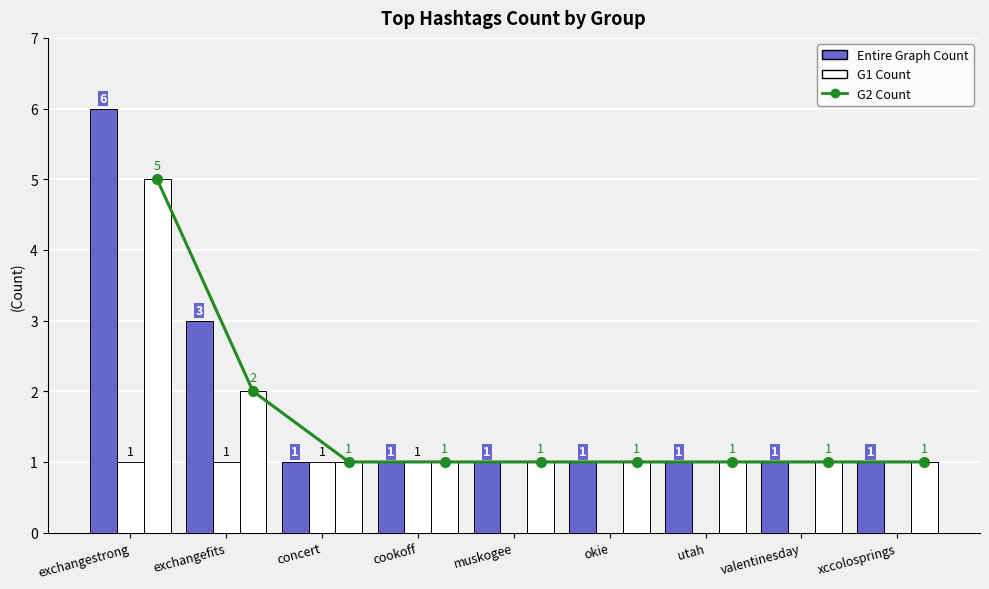

Reading right to left, list all the values displayed in this chart.

Entire Graph Count: xccolosprings=1	valentinesday=1	utah=1	okie=1	muskogee=1	cookoff=1	concert=1	exchangefits=3	exchangestrong=6
G1 Count: xccolosprings=0	valentinesday=0	utah=0	okie=0	muskogee=0	cookoff=1	concert=1	exchangefits=1	exchangestrong=1
G2 Count: xccolosprings=1	valentinesday=1	utah=1	okie=1	muskogee=1	cookoff=1	concert=1	exchangefits=2	exchangestrong=5